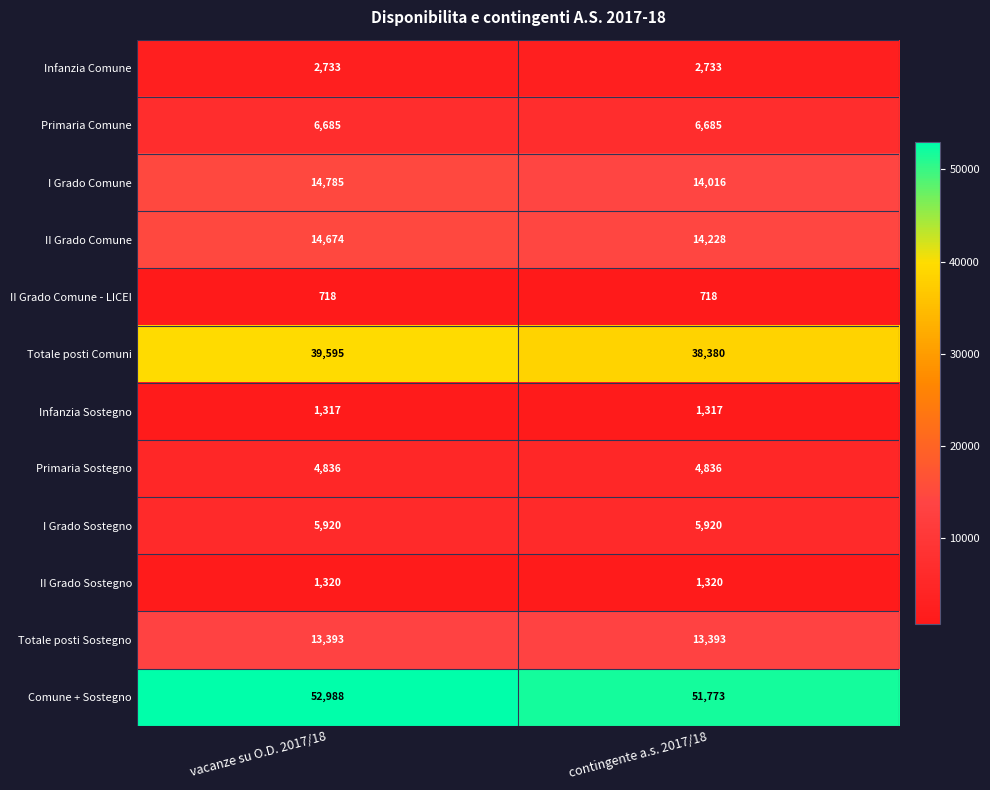

The Infanzia Comune series shows 3805 at vacanze su O.D. 2017/18. True or false?

False